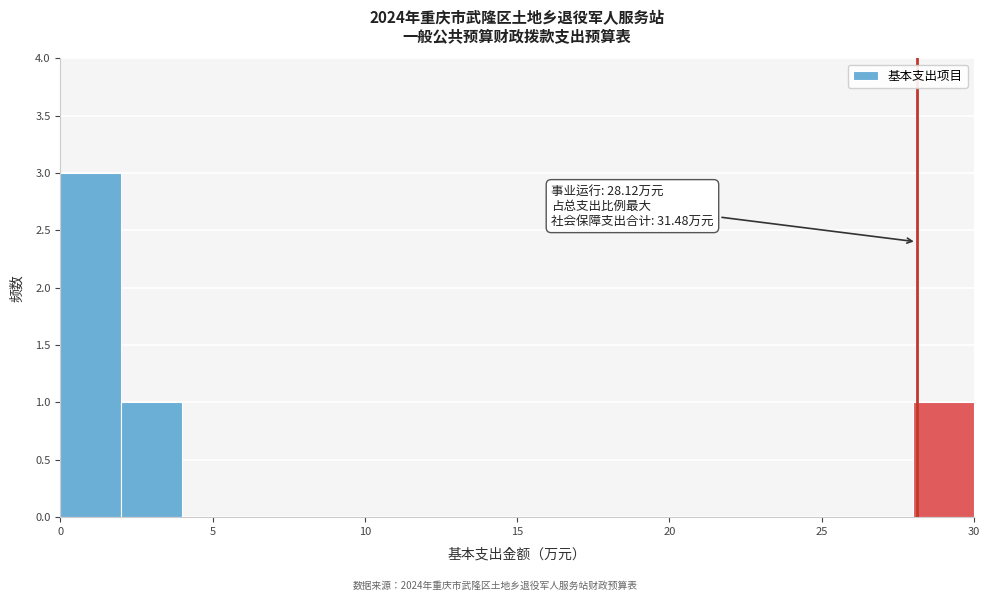

Over which range of the x-axis is the bar tallest?

0 to 2